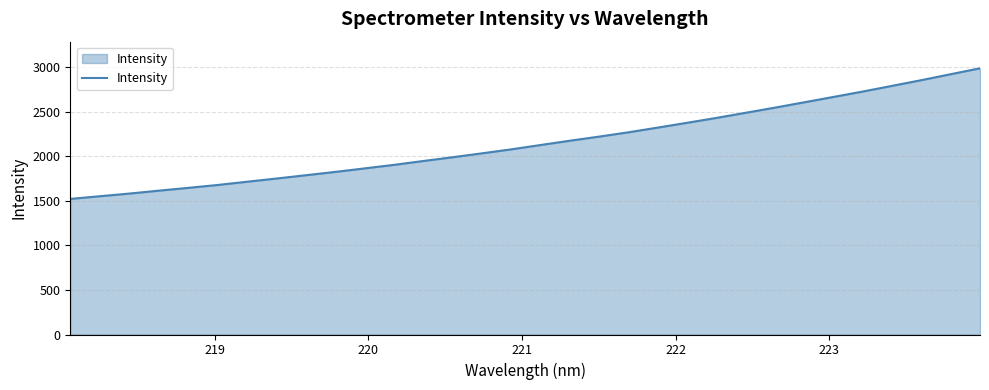

What is the greatest value displayed?

2988.0